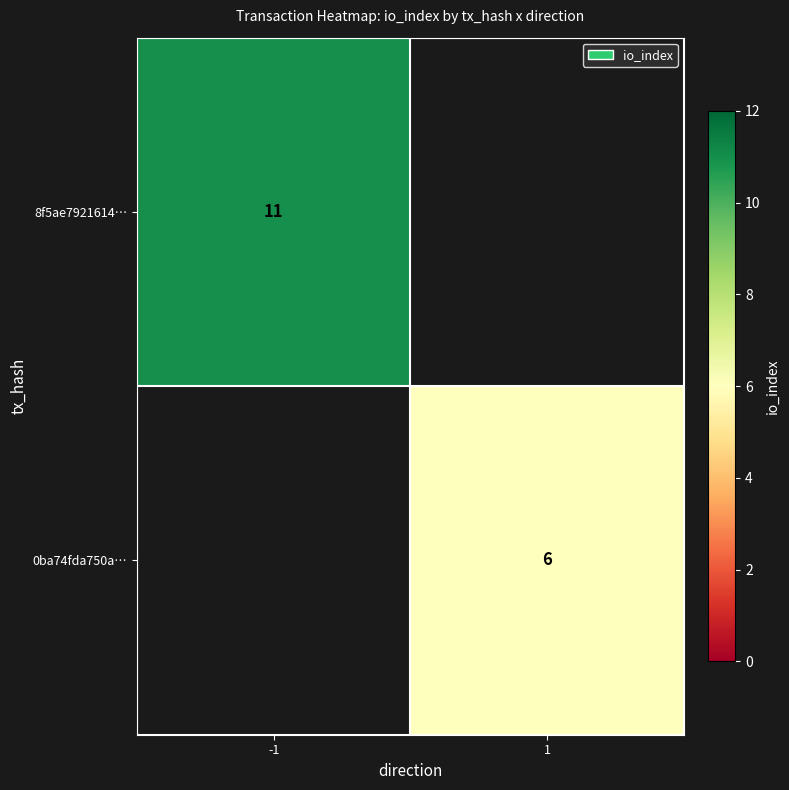

Is it true that 0ba74fda750a… equals 3 at 1?

False